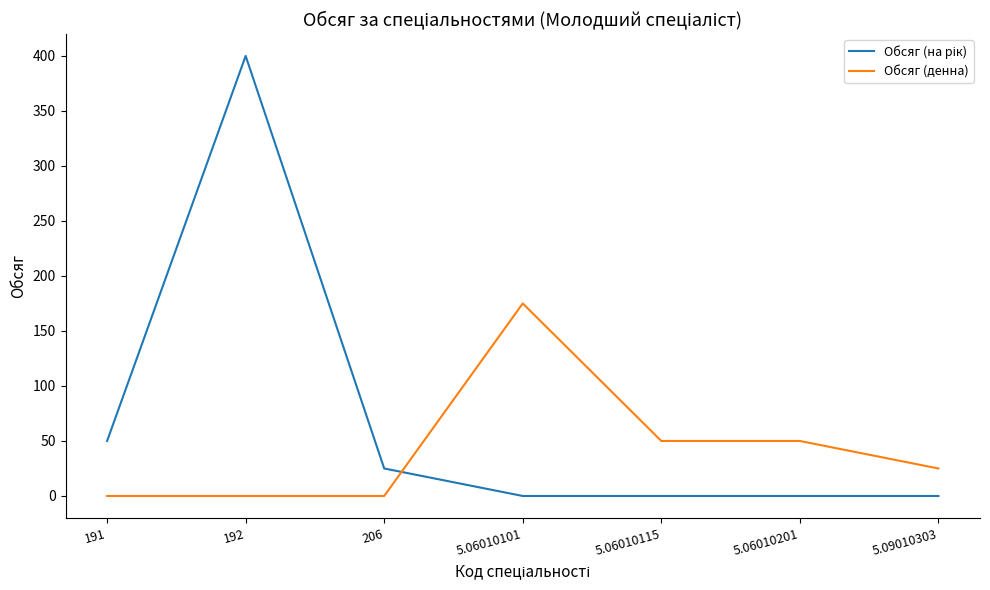

At which category is the sum across all series the highest?

192